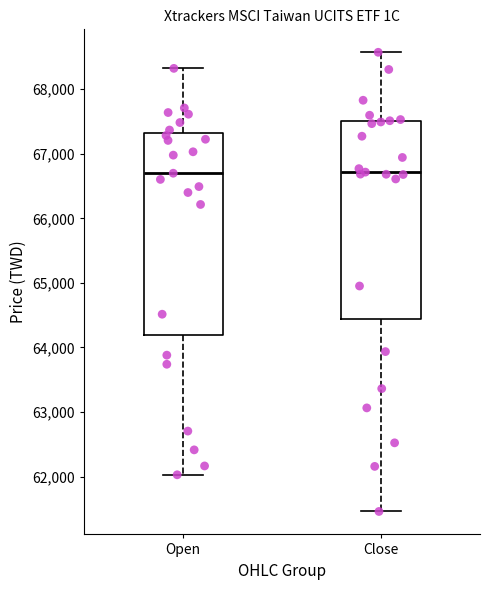

Reading left to right, transcribe this box plot: for each box, give where its median line is, the range the box spans, and where its two whiskers end, as read against the y-axis. The values are not printed on the chart, so give them approximately, as read against the axis.

Open: median 66700, box 64200 to 67300, whiskers 62000 to 68300
Close: median 66700, box 64400 to 67500, whiskers 61500 to 68600